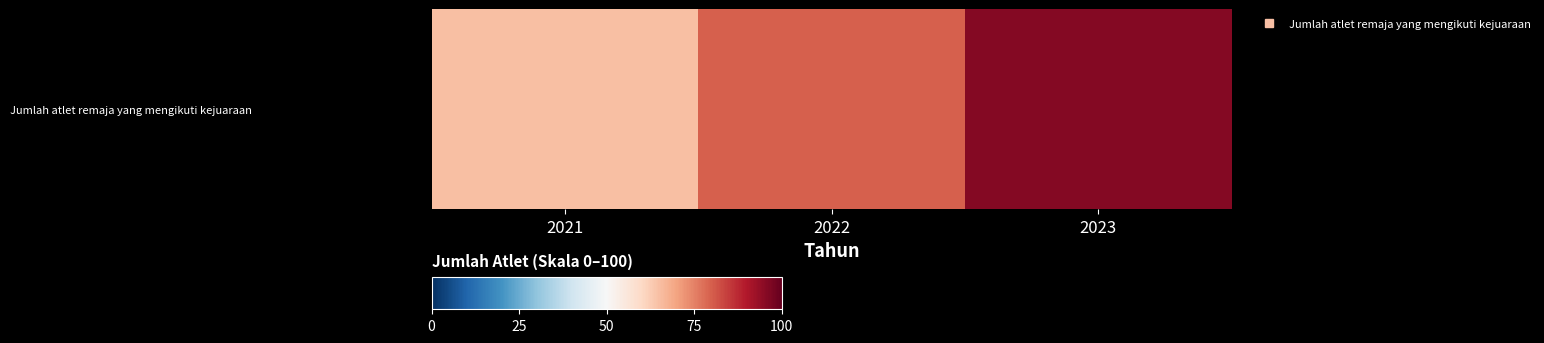

Which label corresponds to the smallest value in the chart?

2021